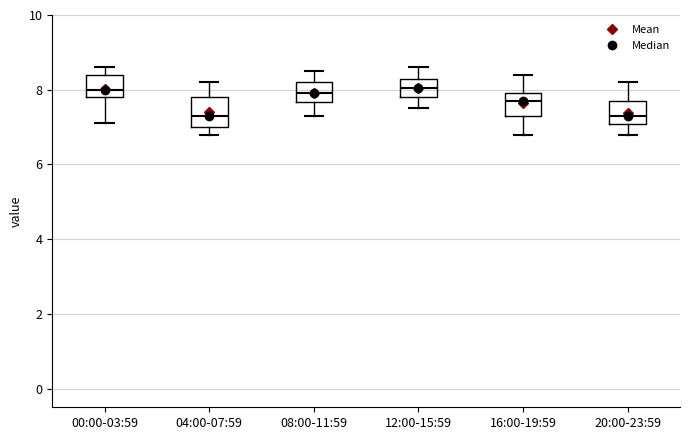

Reading left to right, read every box against the y-axis: the position of its median line, the range the box covers, and the ends of its whiskers. The values are not printed on the chart, so give them approximately, as read against the axis.

00:00-03:59: median 8.0, box 7.8 to 8.4, whiskers 7.2 to 8.6
04:00-07:59: median 7.4, box 7.0 to 7.8, whiskers 6.8 to 8.2
08:00-11:59: median 8.0, box 7.6 to 8.2, whiskers 7.4 to 8.6
12:00-15:59: median 8.0, box 7.8 to 8.4, whiskers 7.6 to 8.6
16:00-19:59: median 7.8, box 7.4 to 8.0, whiskers 6.8 to 8.4
20:00-23:59: median 7.4, box 7.0 to 7.8, whiskers 6.8 to 8.2